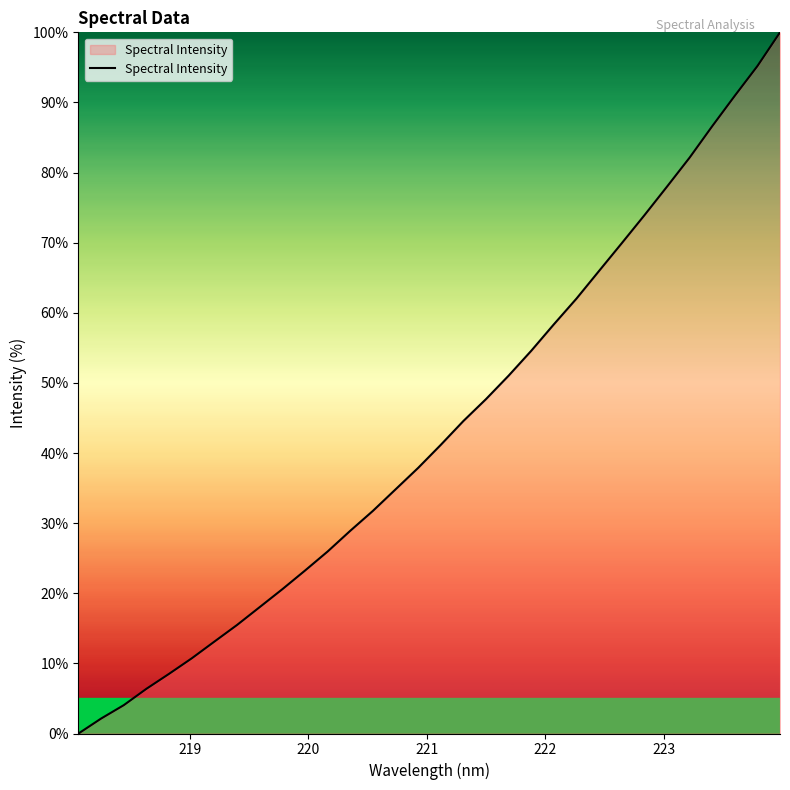

What is the difference between the maximum and minimum values?

100.0